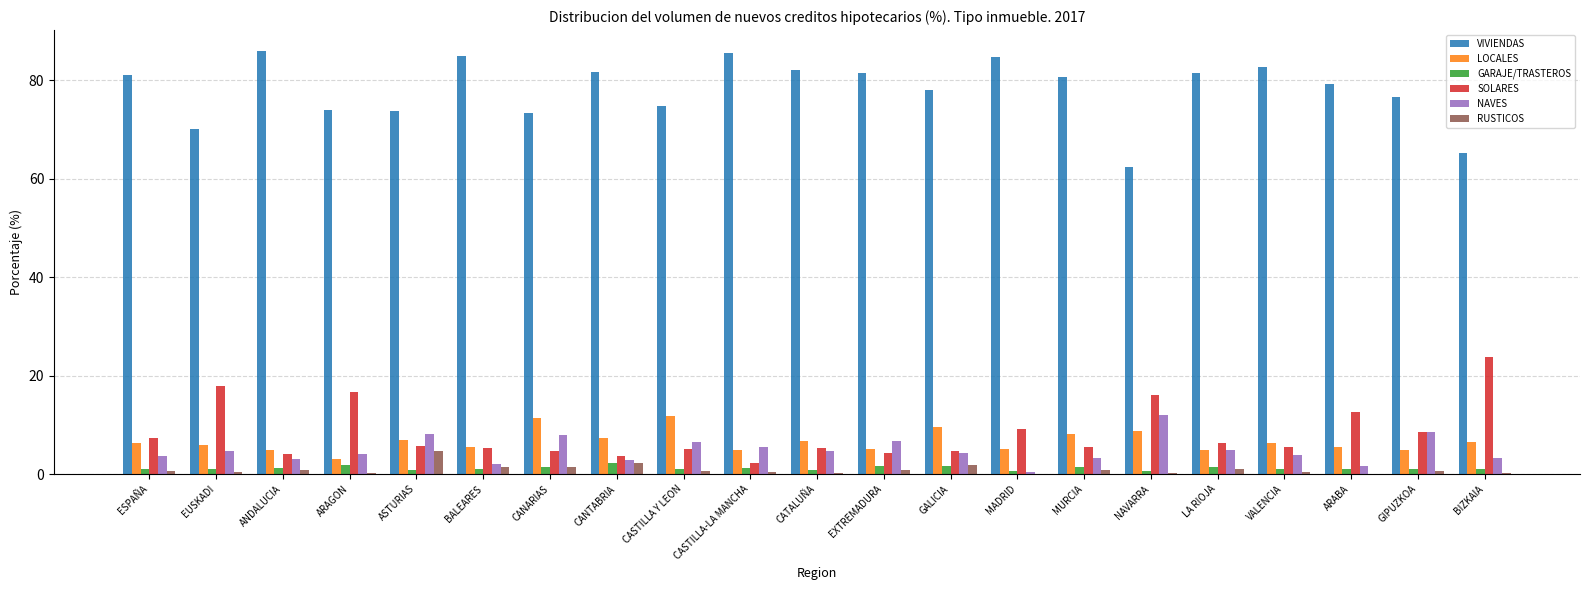

What is the sum of the LOCALES values at CASTILLA-LA MANCHA and LA RIOJA?

9.8